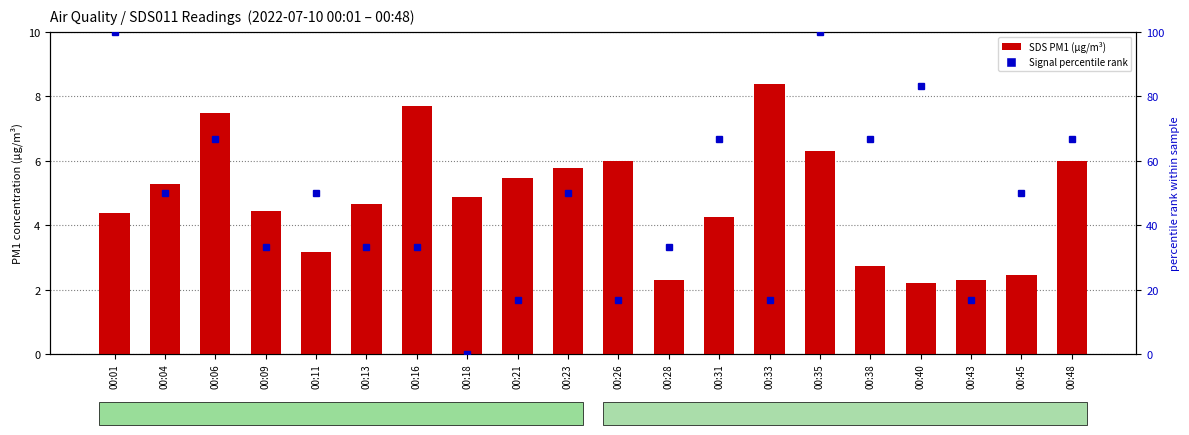

Reading left to right, transcribe all the data shown in this chart.

SDS_P1 (PM1): 4.4	5.3	7.5	4.4	3.2	4.7	7.7	4.9	5.5	5.8	6.0	2.3	4.3	8.4	6.3	2.7	2.2	2.3	2.5	6.0
Signal (normalized): 100.0	50.0	66.7	33.3	50.0	33.3	33.3	0.0	16.7	50.0	16.7	33.3	66.7	16.7	100.0	66.7	83.3	16.7	50.0	66.7